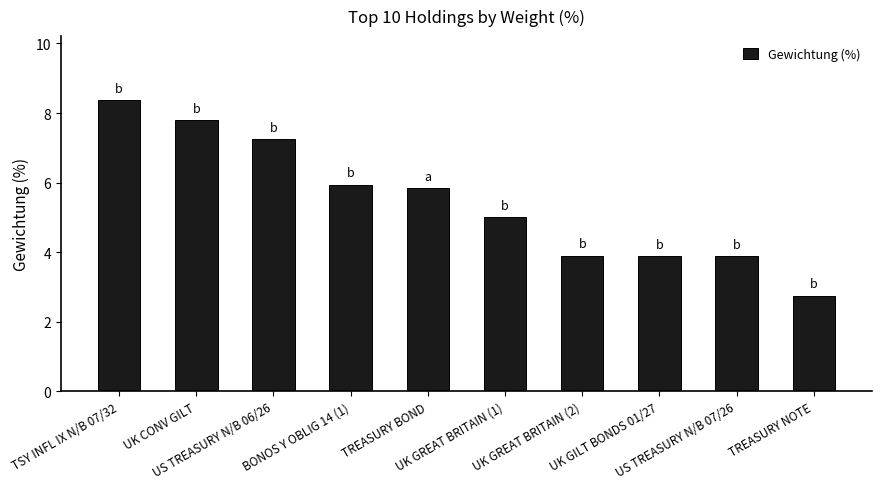

The chart shows a value of 0.8 at TREASURY NOTE. True or false?

False